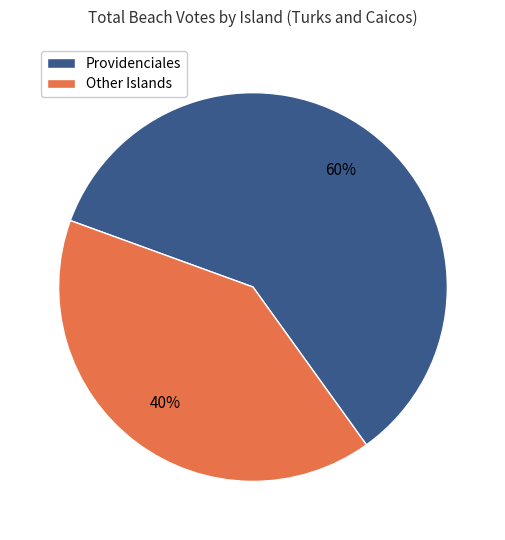

What is the largest slice in the pie chart?

Providenciales